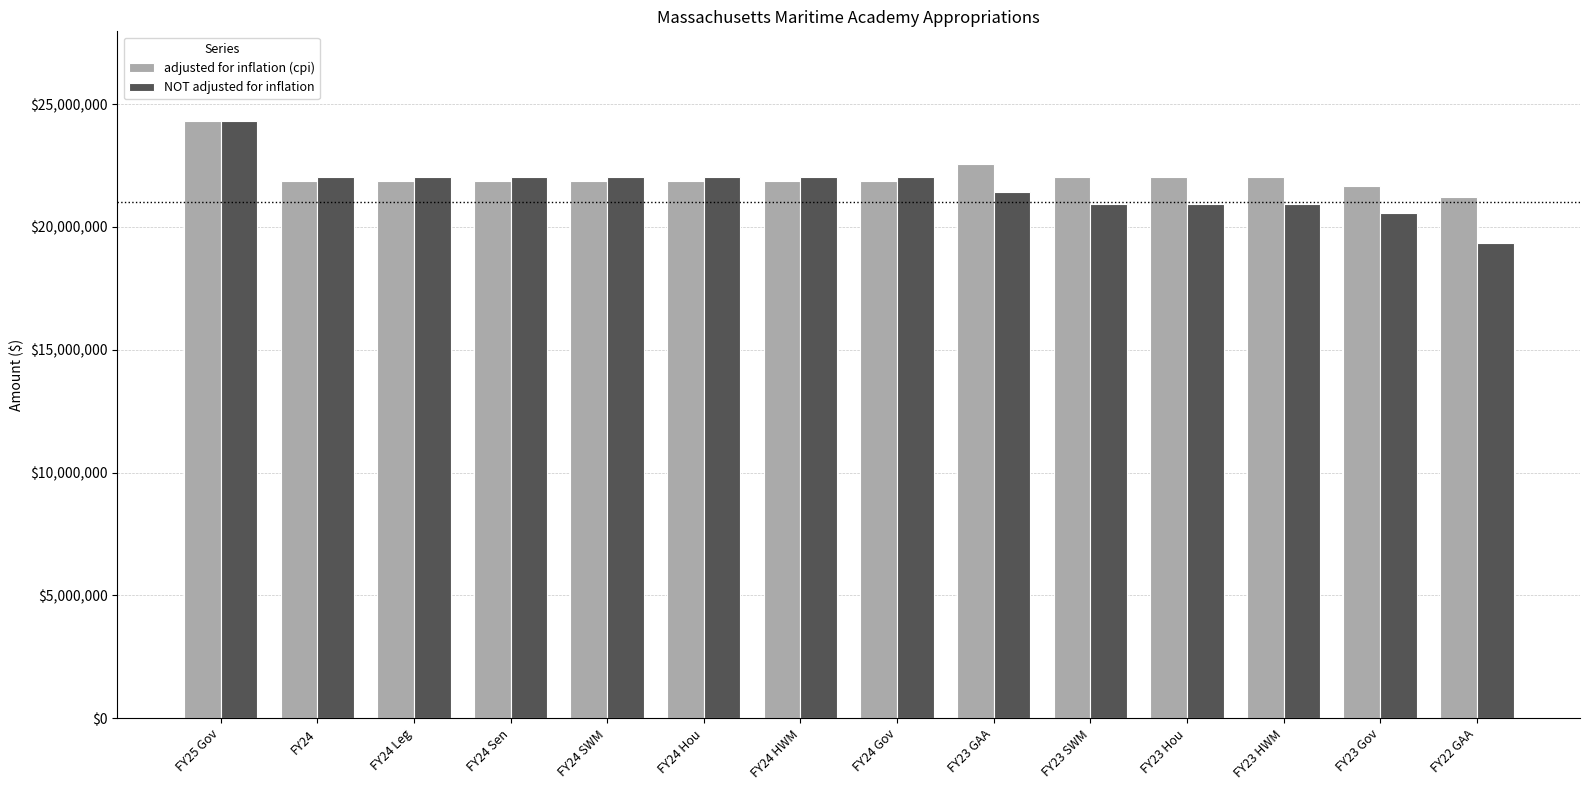

What is the value of the adjusted for inflation (cpi) bar at the 6th from the left?

21848759